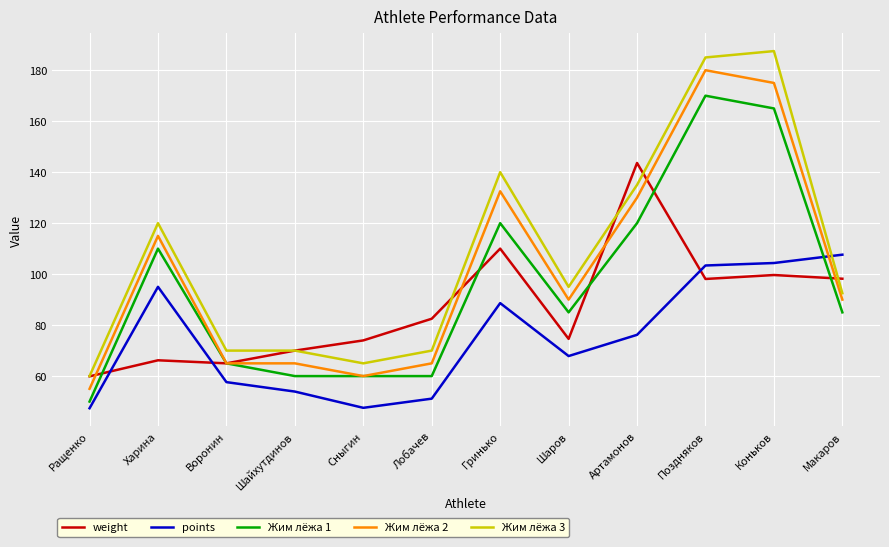

The value of Жим лёжа 1 at Воронин is 98.2. True or false?

False